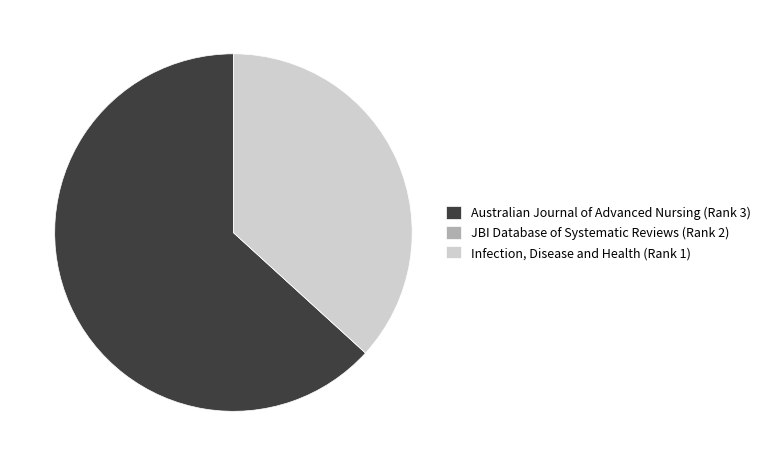

Is there a majority slice in this chart?

Yes